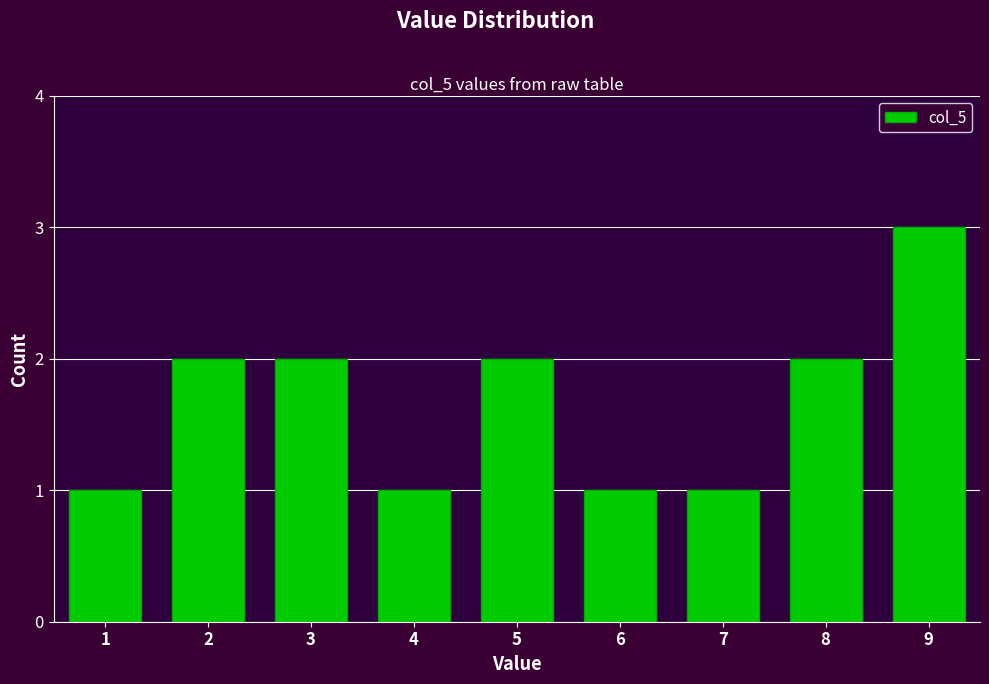

Reading left to right, extract all data points from this chart.

1=1	2=2	3=2	4=1	5=2	6=1	7=1	8=2	9=3